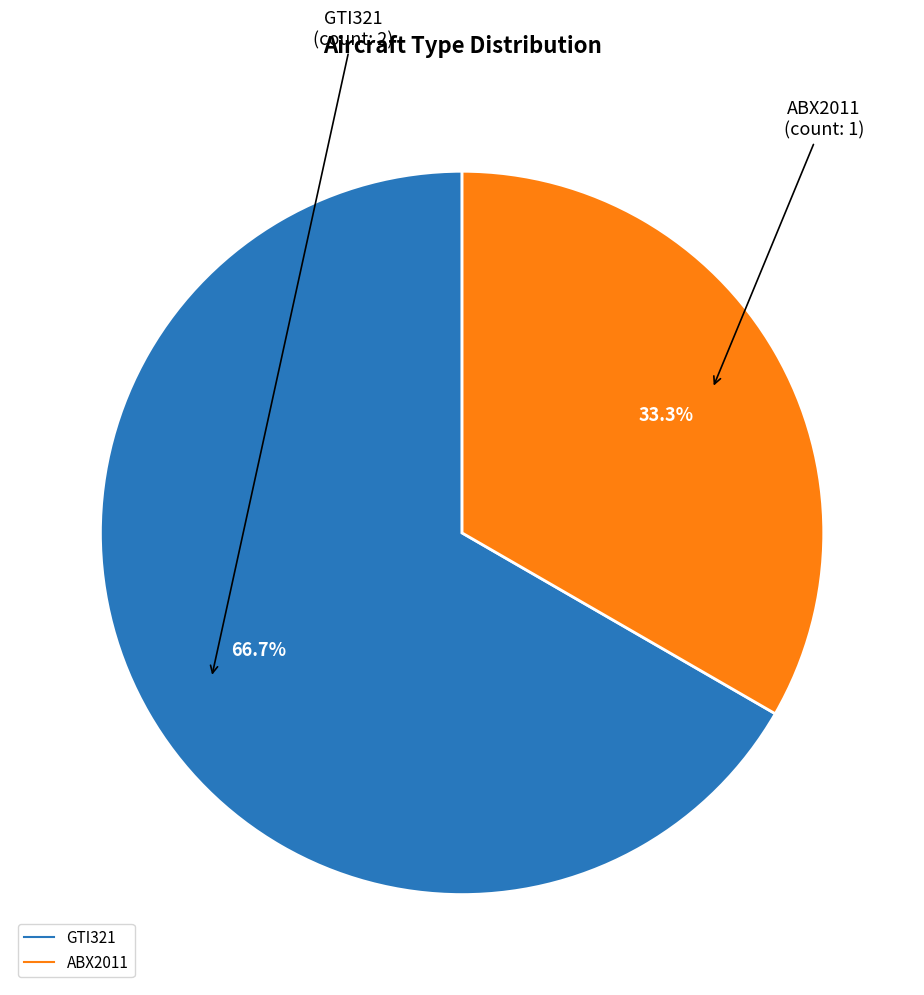

What is the ratio of the value at ABX2011 to the value at GTI321?

0.5